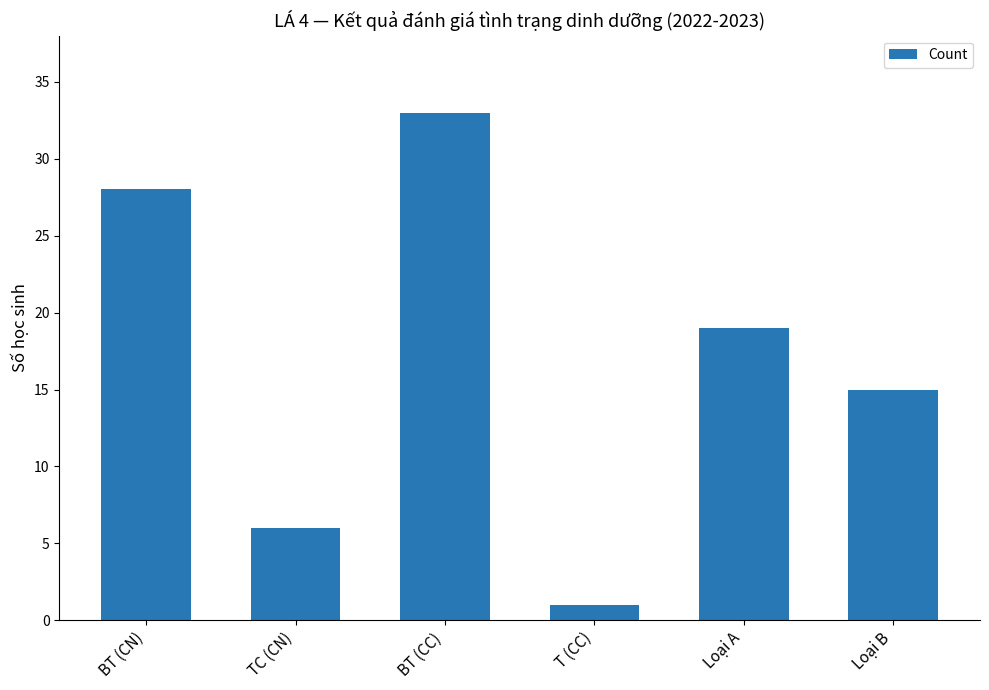

How many data points are less than 19?

3